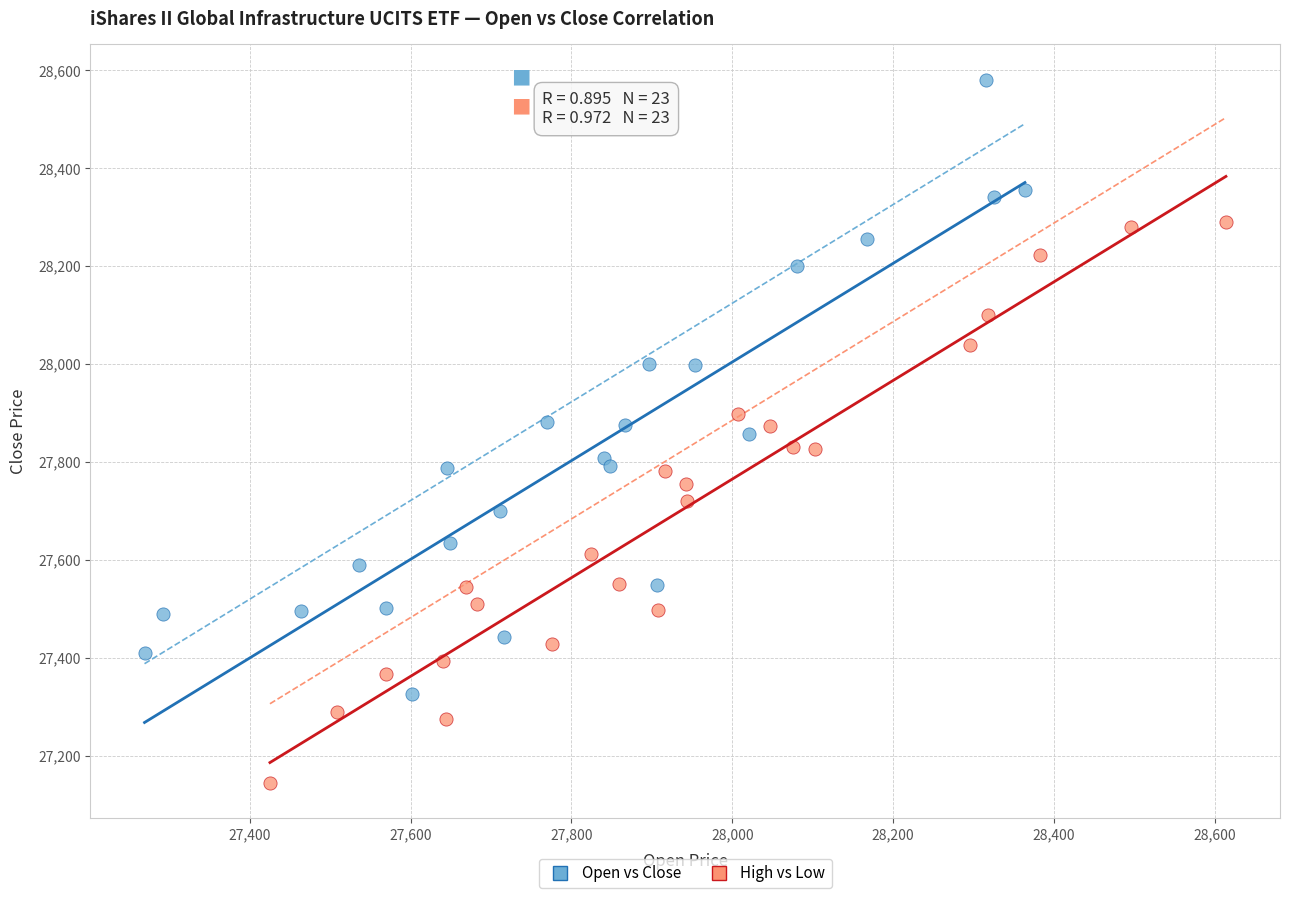

Which series contains the lowest Y value?

High vs Low